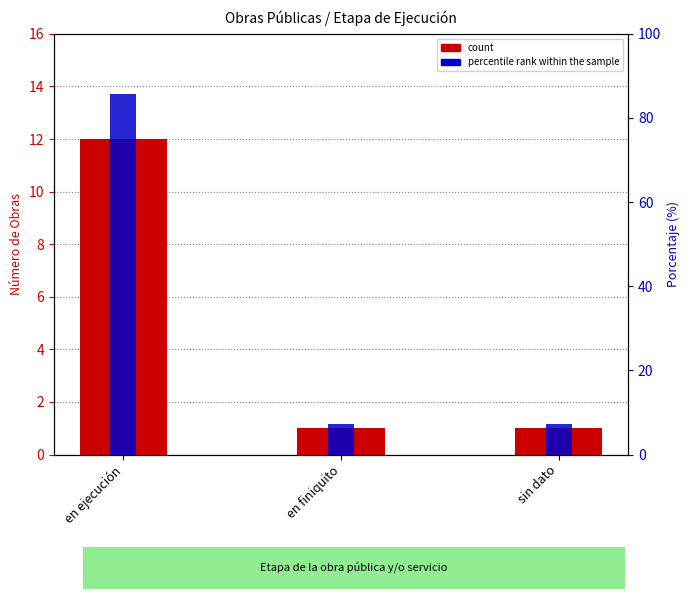

What is the label of the 3rd bar from the left?

sin dato